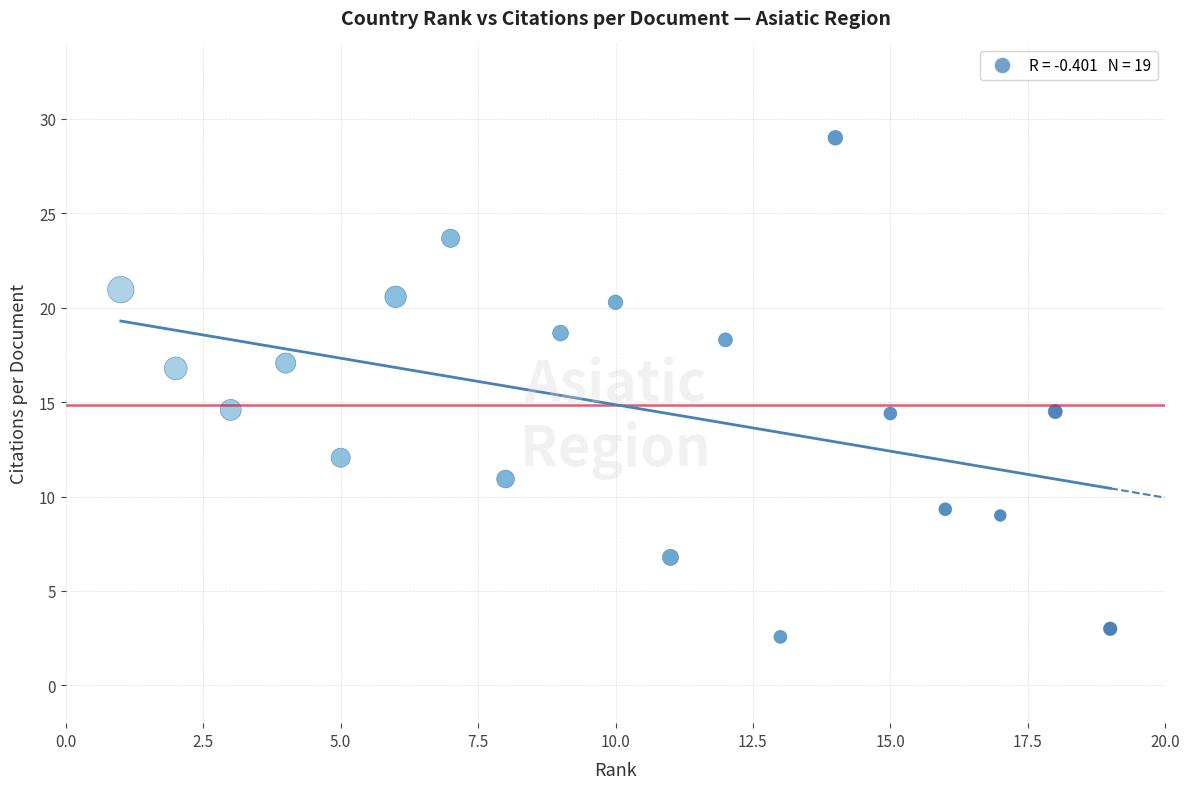

What is the range of Y values (max minus min)?

26.4